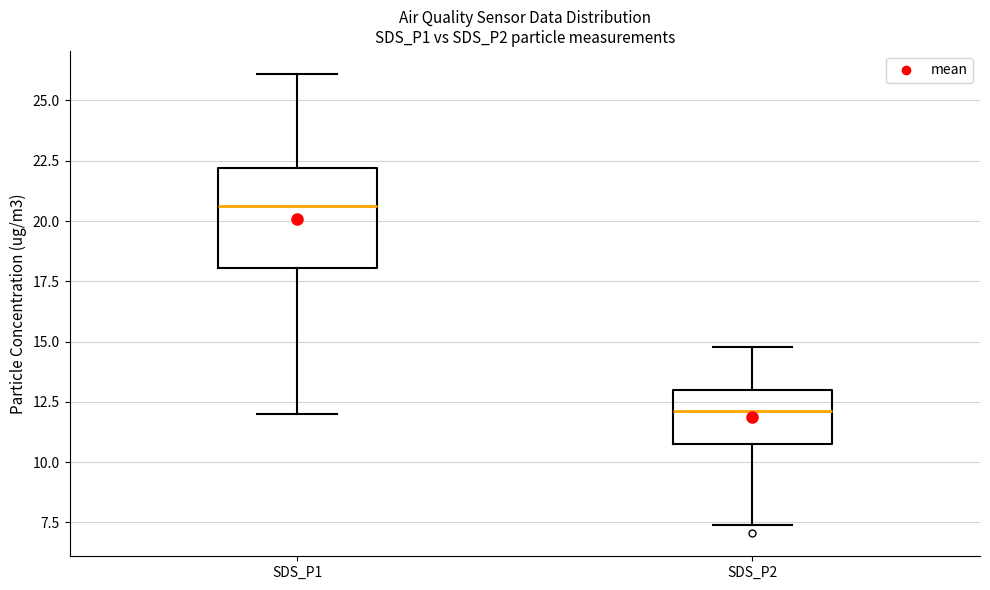

Comparing the boxes themselves (not the whiskers), which one is the tallest?

SDS_P1